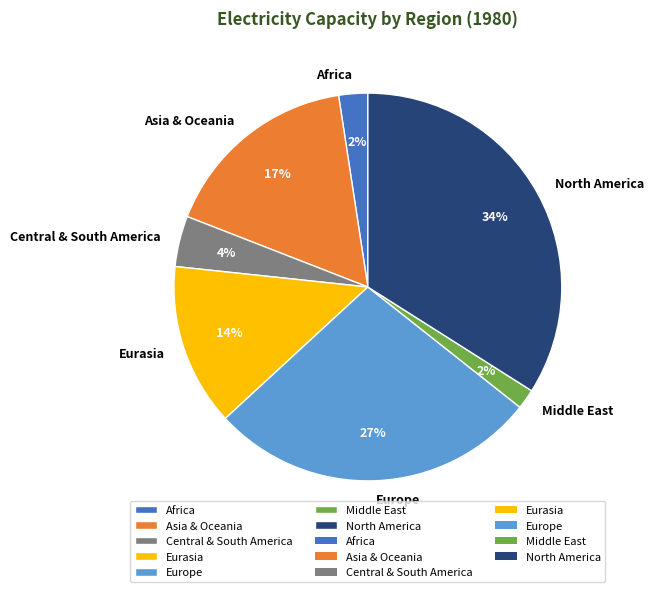

To the nearest percent, what portion does Middle East represent?

2%